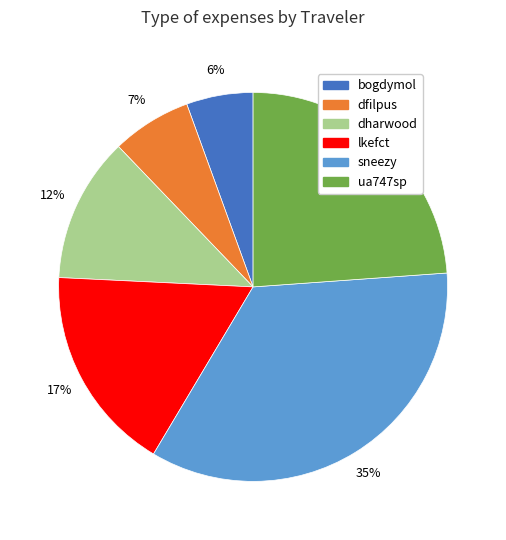

The sneezy slice represents 35% of the pie. True or false?

True